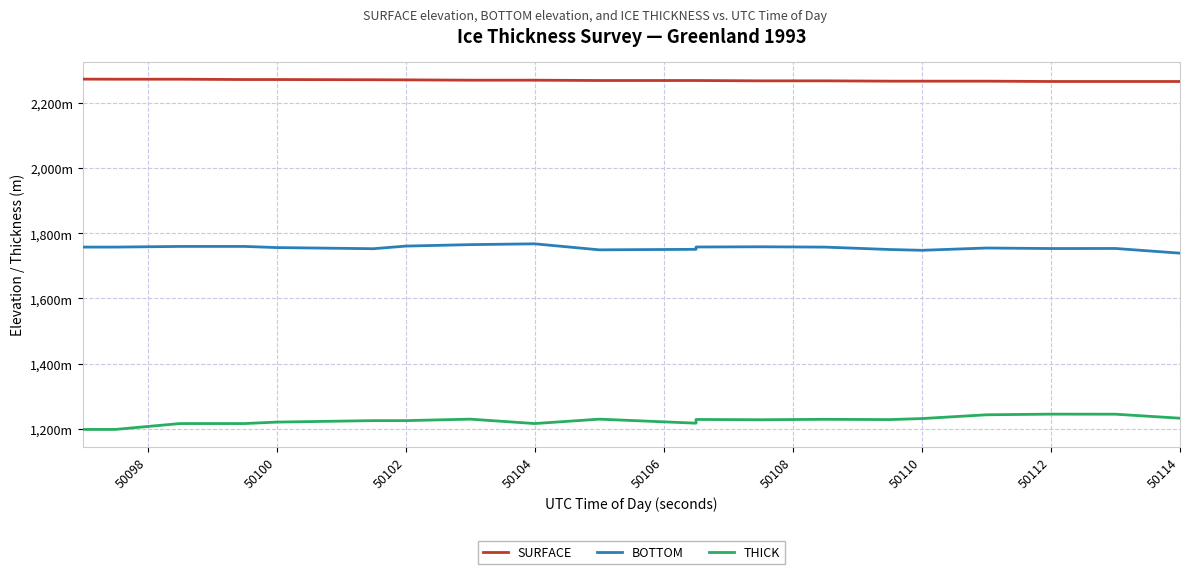

Which series has the largest range (max minus min)?

THICK